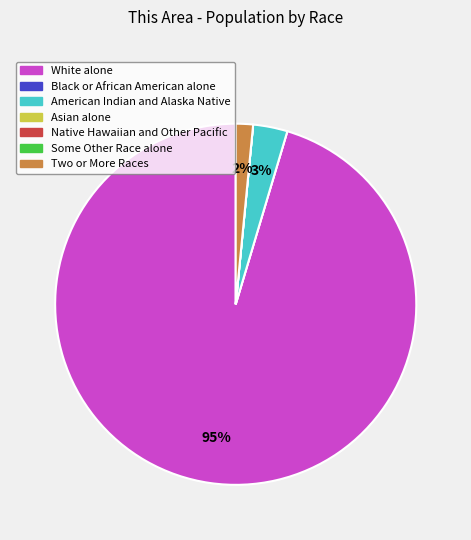

Do White alone and American Indian and Alaska Native together represent more than half of the pie?

Yes